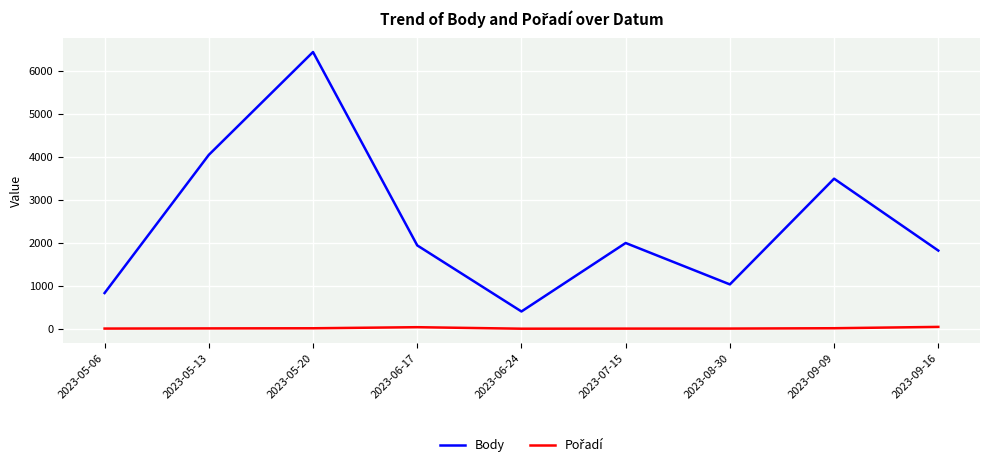

Which series changed the most between 2023-05-13 and 2023-06-17?

Body